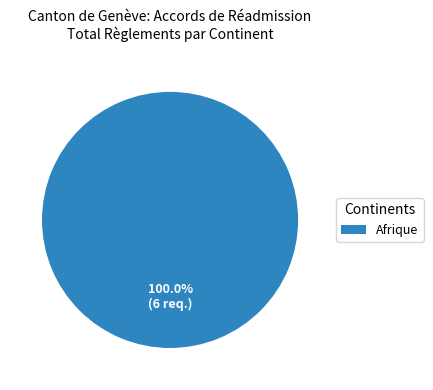

Does Afrique account for over 50% of the chart?

Yes